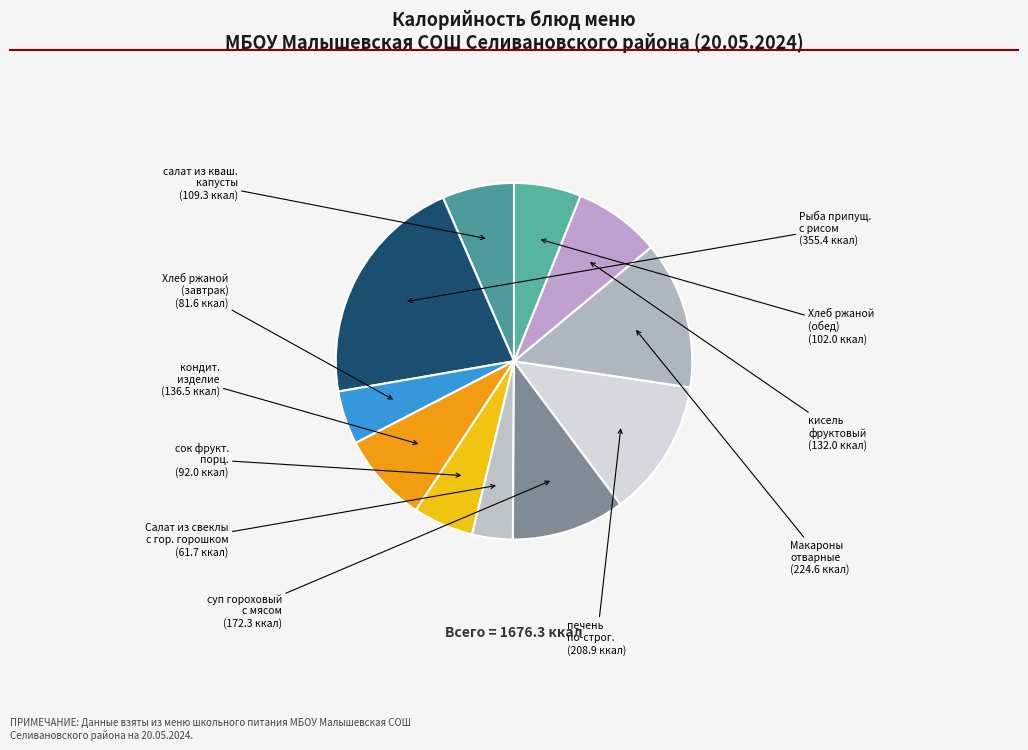

How many slices are in this pie chart?

11